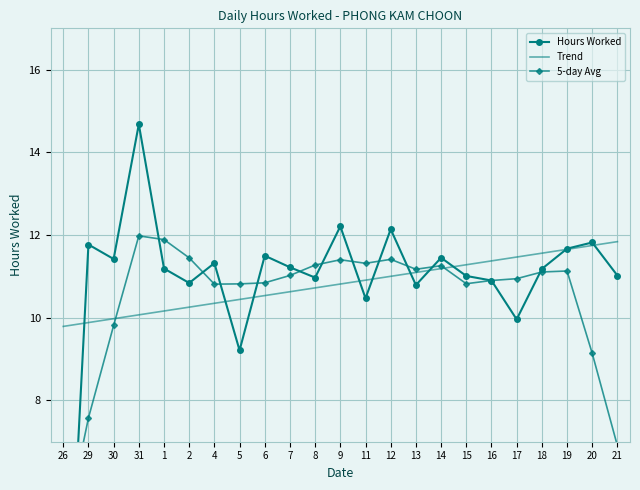

True or false: Trend and 5-day Avg cross at least once.

True